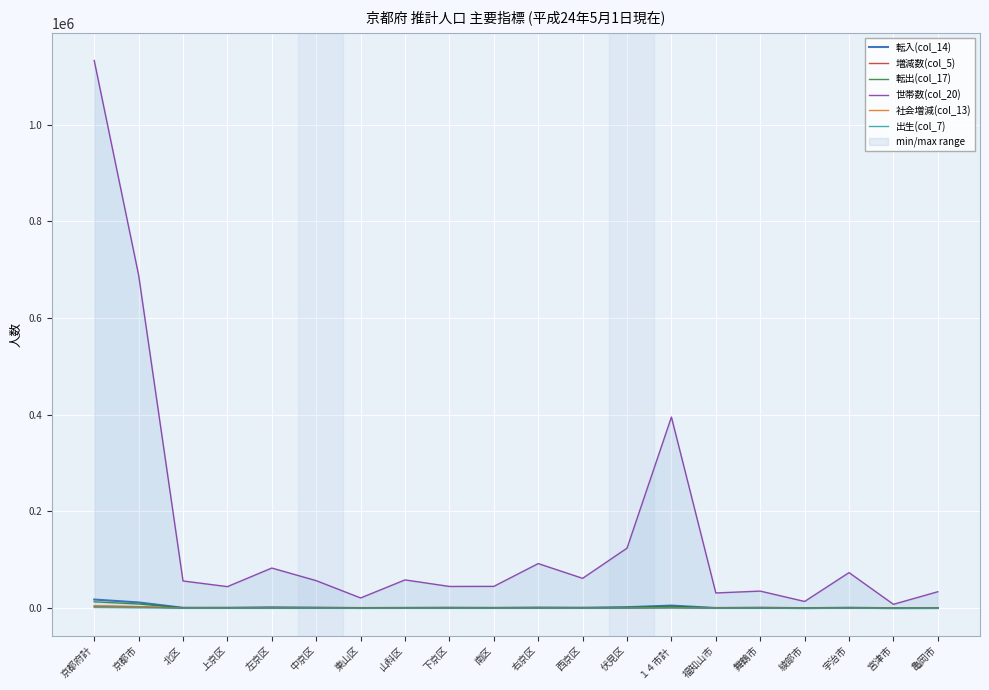

Reading left to right, what are all the values shown in this chart?

転入(col_14): 京都府計=17877	京都市=11907	北区=882	上京区=901	左京区=1800	中京区=1182	東山区=384	山科区=705	下京区=994	南区=687	右京区=1348	西京区=979	伏見区=2045	１４市計=5412	福知山市=459	舞鶴市=1031	綾部市=126	宇治市=963	宮津市=83	亀岡市=337
増減数(col_5): 京都府計=4144	京都市=3069	北区=242	上京区=250	左京区=656	中京区=380	東山区=89	山科区=85	下京区=309	南区=111	右京区=362	西京区=224	伏見区=361	１４市計=1116	福知山市=226	舞鶴市=455	綾部市=-31	宇治市=140	宮津市=-16	亀岡市=-98
転出(col_17): 京都府計=13225	京都市=8586	北区=616	上京区=633	左京区=1102	中京区=777	東山区=281	山科区=603	下京区=660	南区=572	右京区=935	西京区=767	伏見区=1640	１４市計=4101	福知山市=220	舞鶴市=543	綾部市=127	宇治市=836	宮津市=80	亀岡市=404
世帯数(col_20): 京都府計=1132559	京都市=688859	北区=56307	上京区=44591	左京区=83027	中京区=56941	東山区=21184	山科区=58526	下京区=44968	南区=45134	右京区=92273	西京区=61763	伏見区=124145	１４市計=395274	福知山市=31505	舞鶴市=35362	綾部市=13934	宇治市=73608	宮津市=8036	亀岡市=34050
社会増減(col_13): 京都府計=4652	京都市=3321	北区=266	上京区=268	左京区=698	中京区=405	東山区=103	山科区=102	下京区=334	南区=115	右京区=413	西京区=212	伏見区=405	１４市計=1311	福知山市=239	舞鶴市=488	綾部市=-1	宇治市=127	宮津市=3	亀岡市=-67
出生(col_7): 京都府計=1565	京都市=856	北区=59	上京区=46	左京区=80	中京区=59	東山区=23	山科区=91	下京区=38	南区=77	右京区=111	西京区=99	伏見区=173	１４市計=640	福知山市=61	舞鶴市=51	綾部市=19	宇治市=137	宮津市=7	亀岡市=55